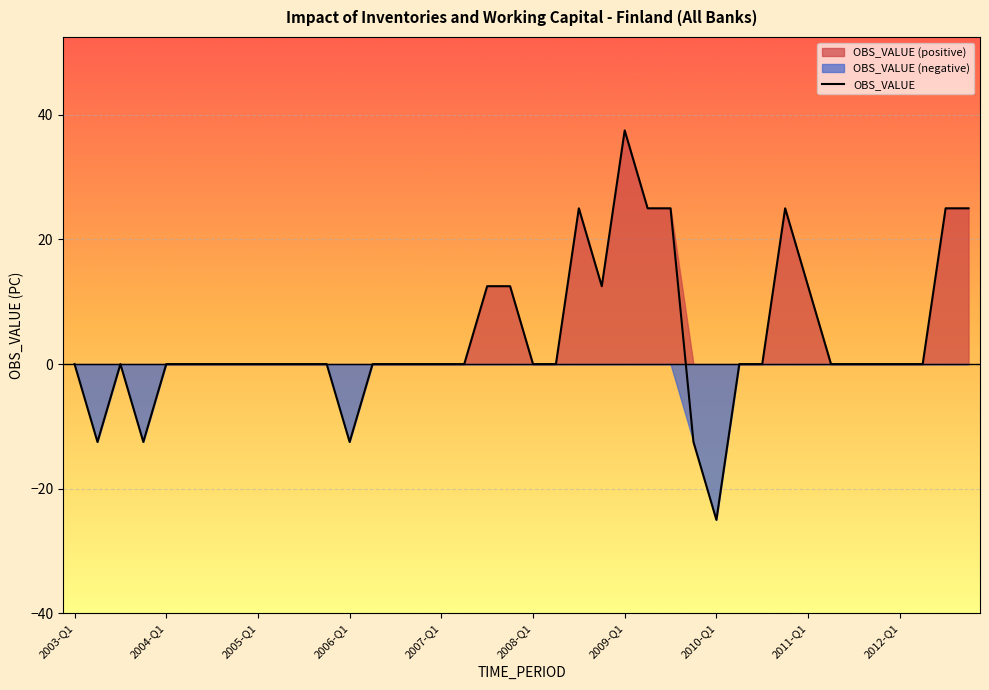

At which label does OBS_VALUE reach its minimum?

2010-Q1